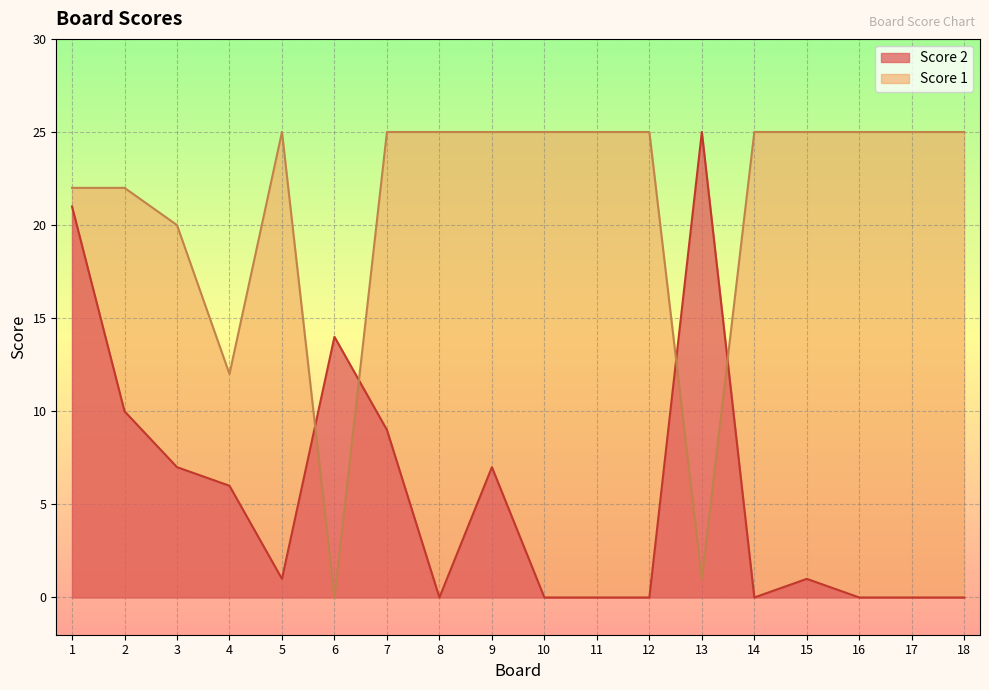

How many lines are shown in the chart?

2